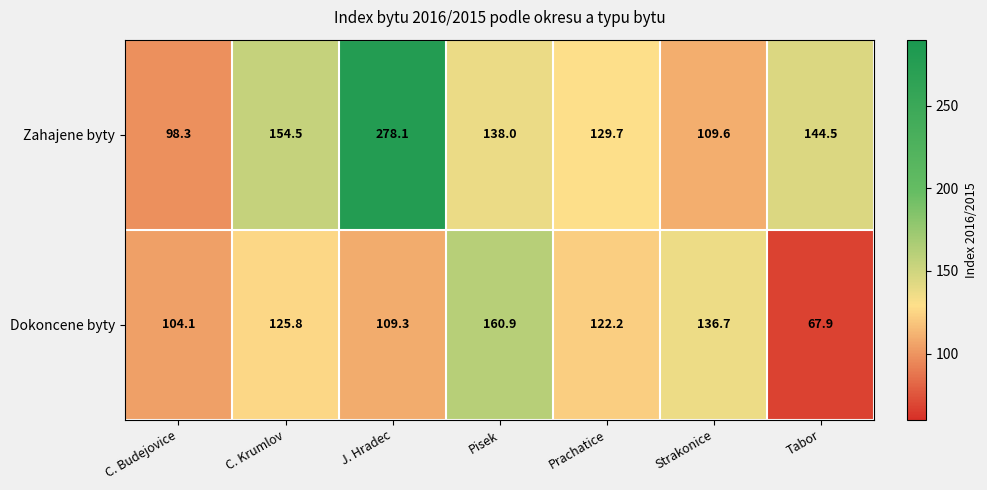

Which category has the highest value across all series?

J. Hradec